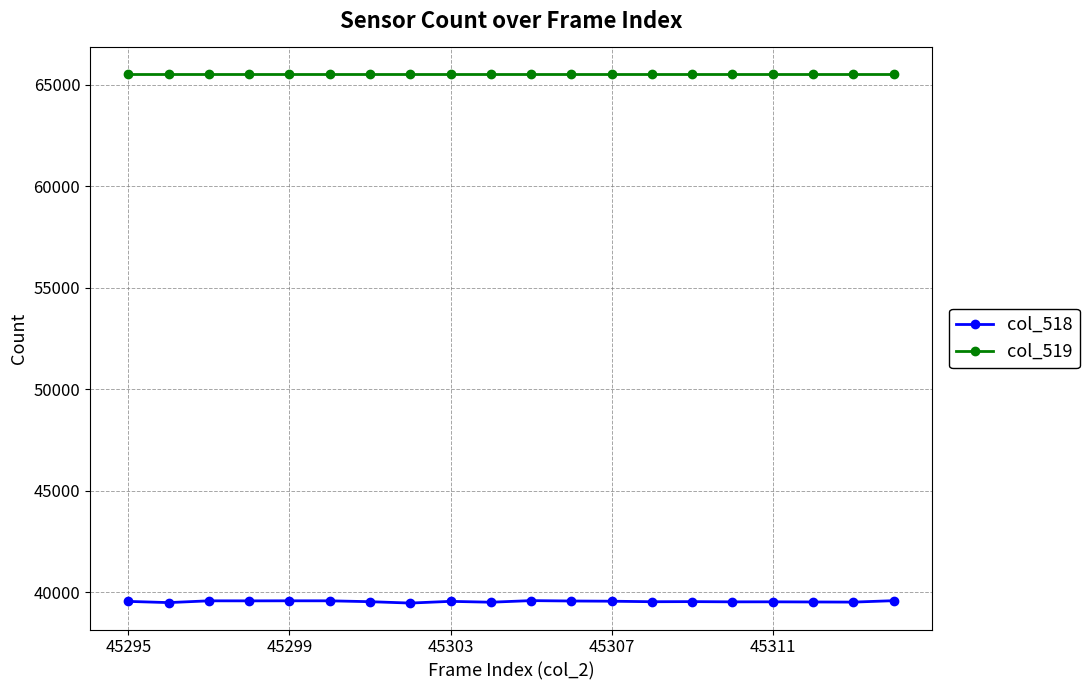

True or false: col_518 has more than 0 points higher than both neighbors.

True